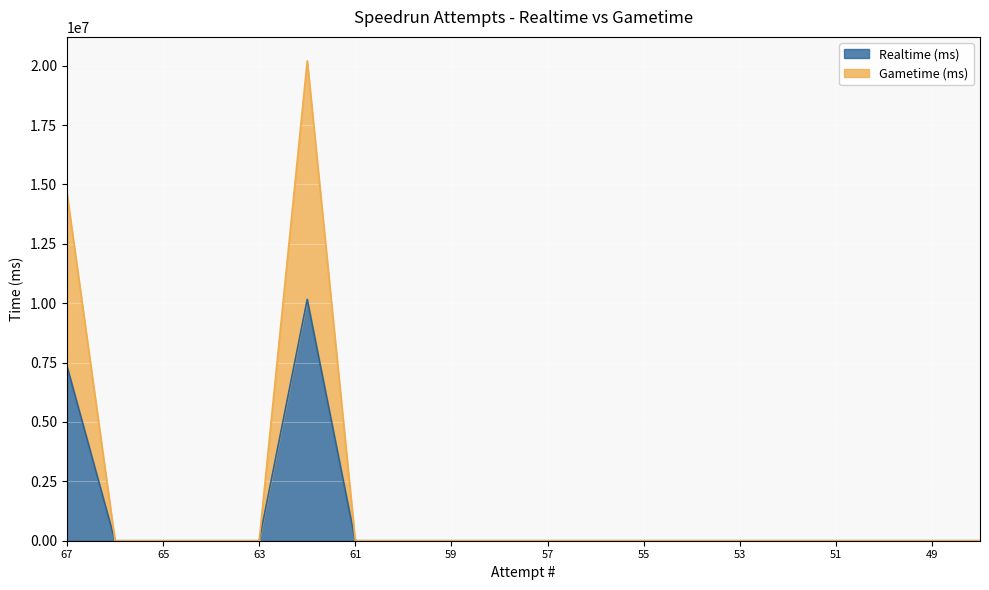

The value of Gametime (ms) at 63 is 0. True or false?

True